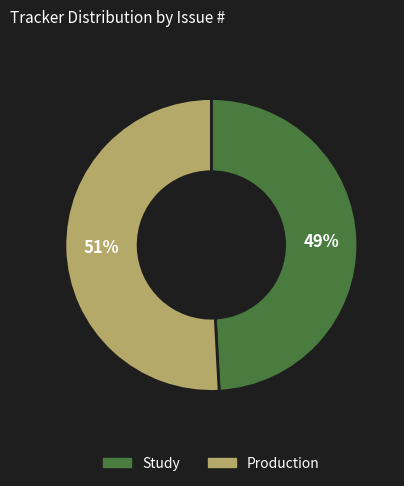

The Study slice represents 49% of the pie. True or false?

True